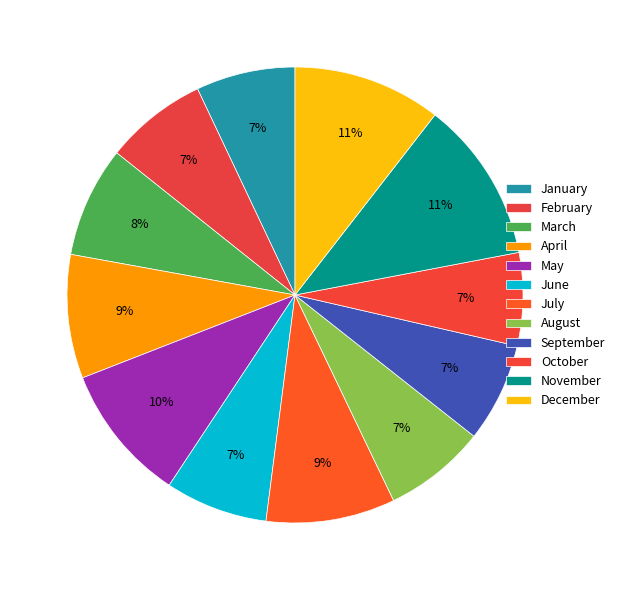

Rank the categories by value from highest to lowest.

November, December, May, July, April, March, June, February, August, September, January, October